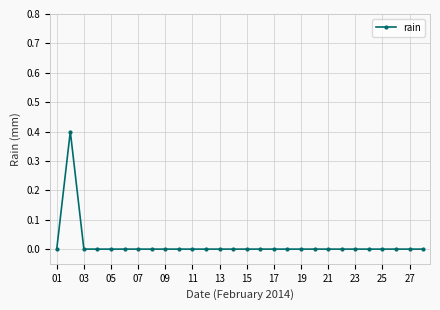

Count the number of categories in the chart.

28